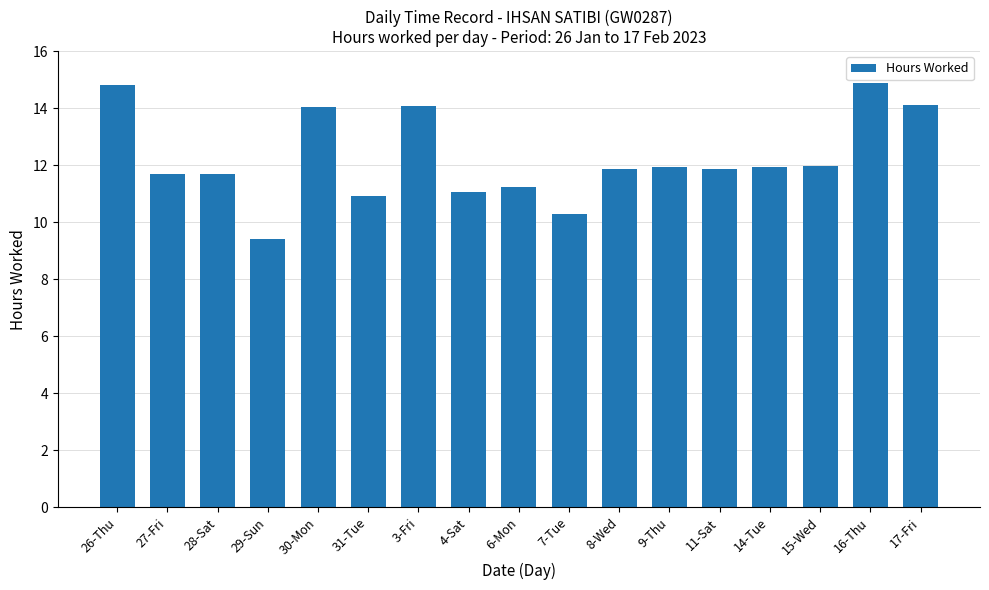

At which label does the data first exceed 11?

26-Thu